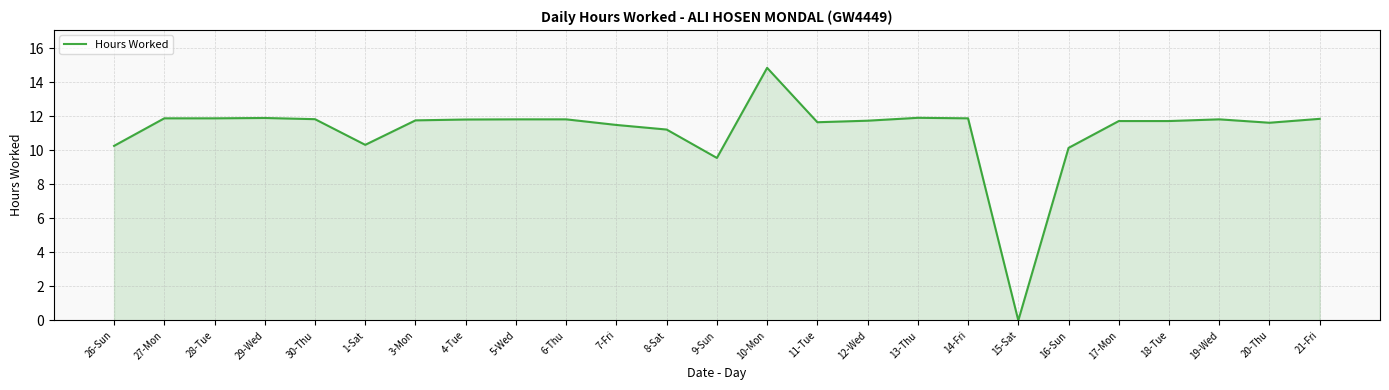

Where does the data first go above 11?

27-Mon